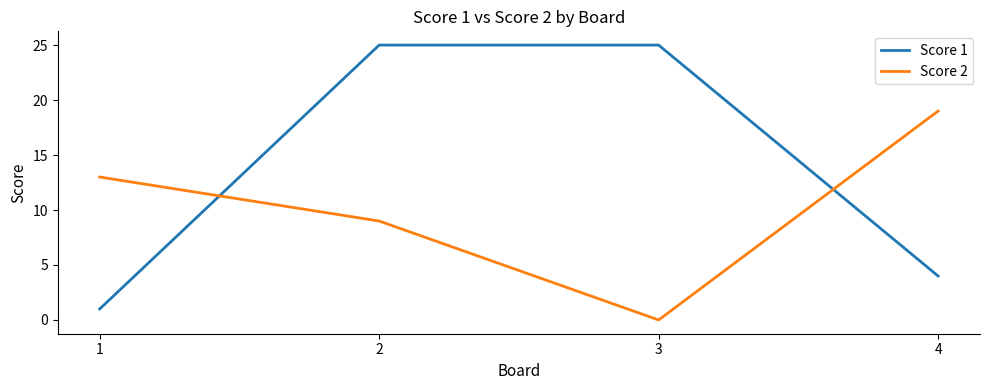

Rank the series by their average value, from highest to lowest.

Score 1, Score 2